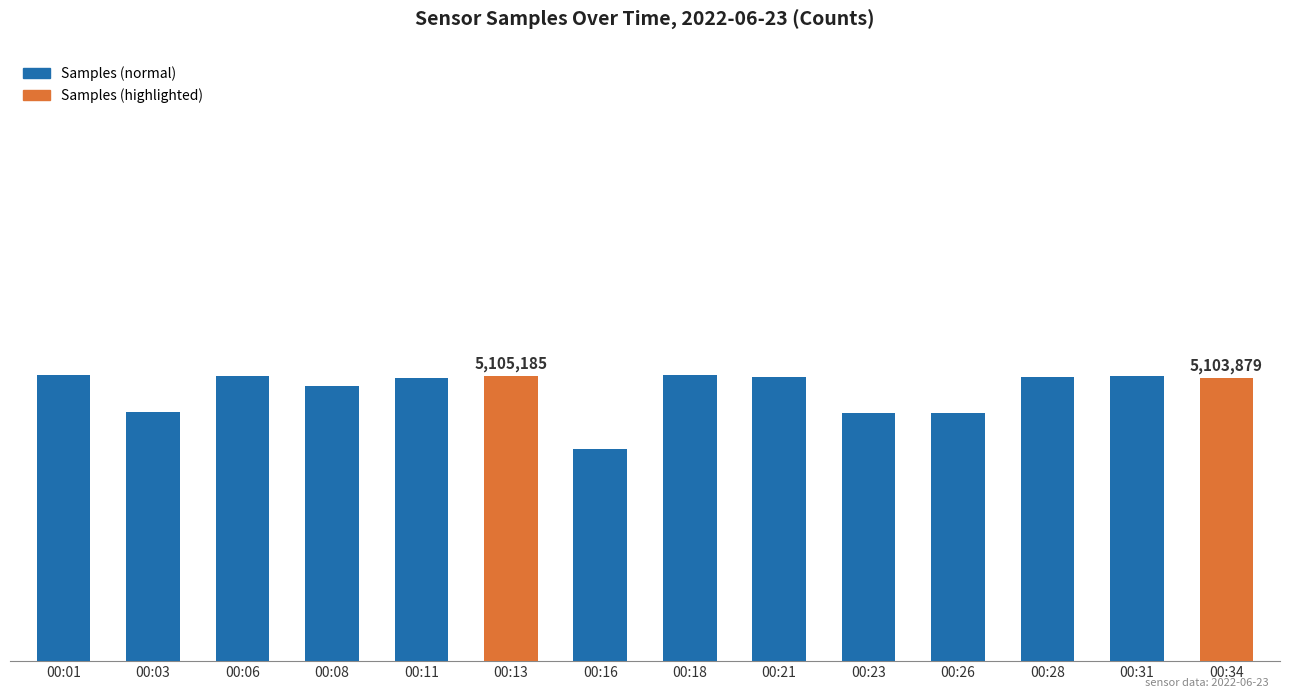

Which category has the lowest value across all series?

00:16